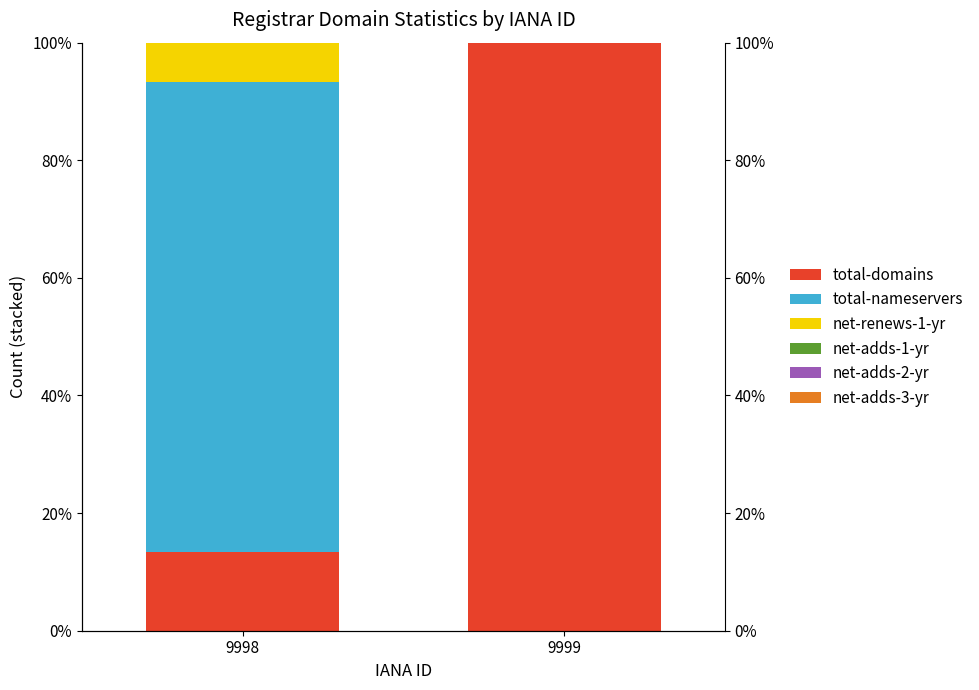

Is it true that net-adds-2-yr equals 0.0 at 9998?

True